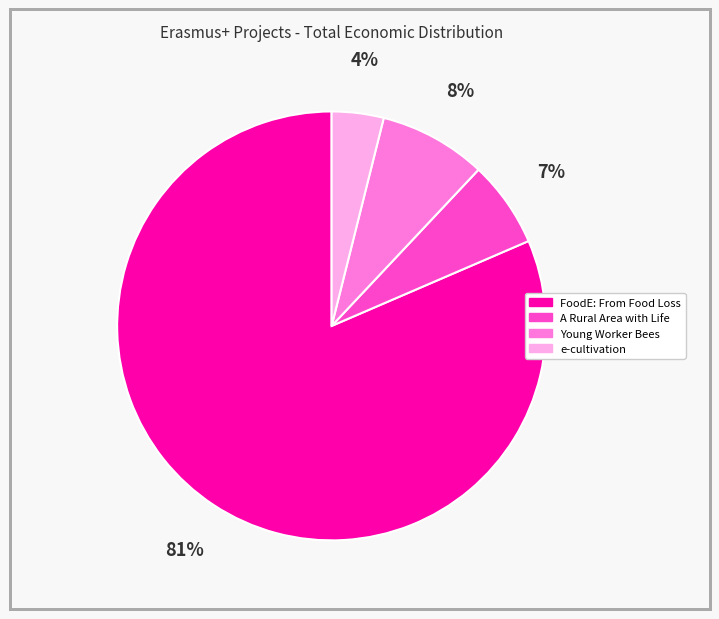

Is there a majority slice in this chart?

Yes